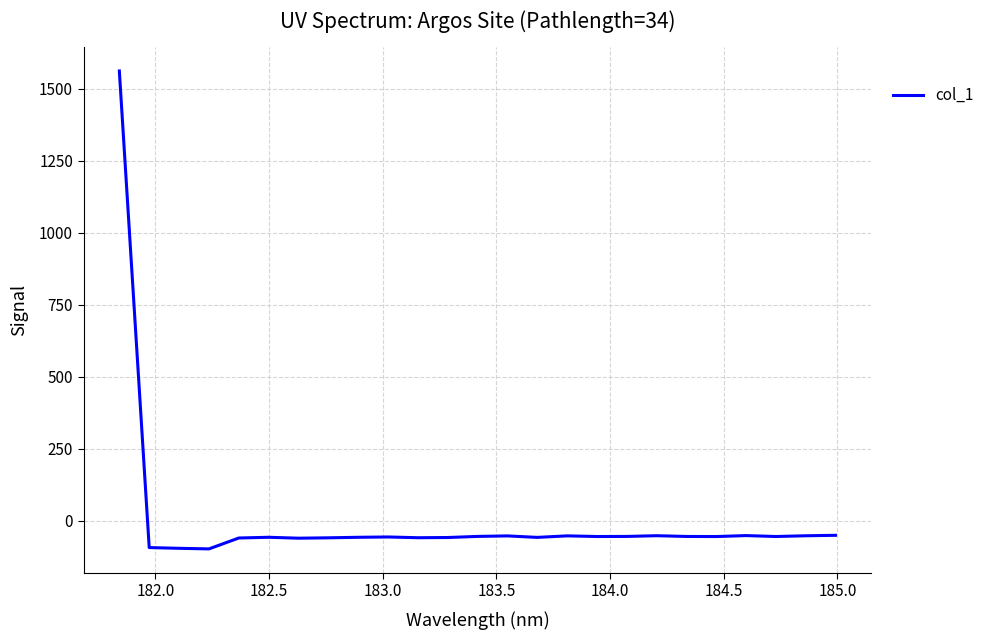

What is the maximum value shown in the chart?

1561.0